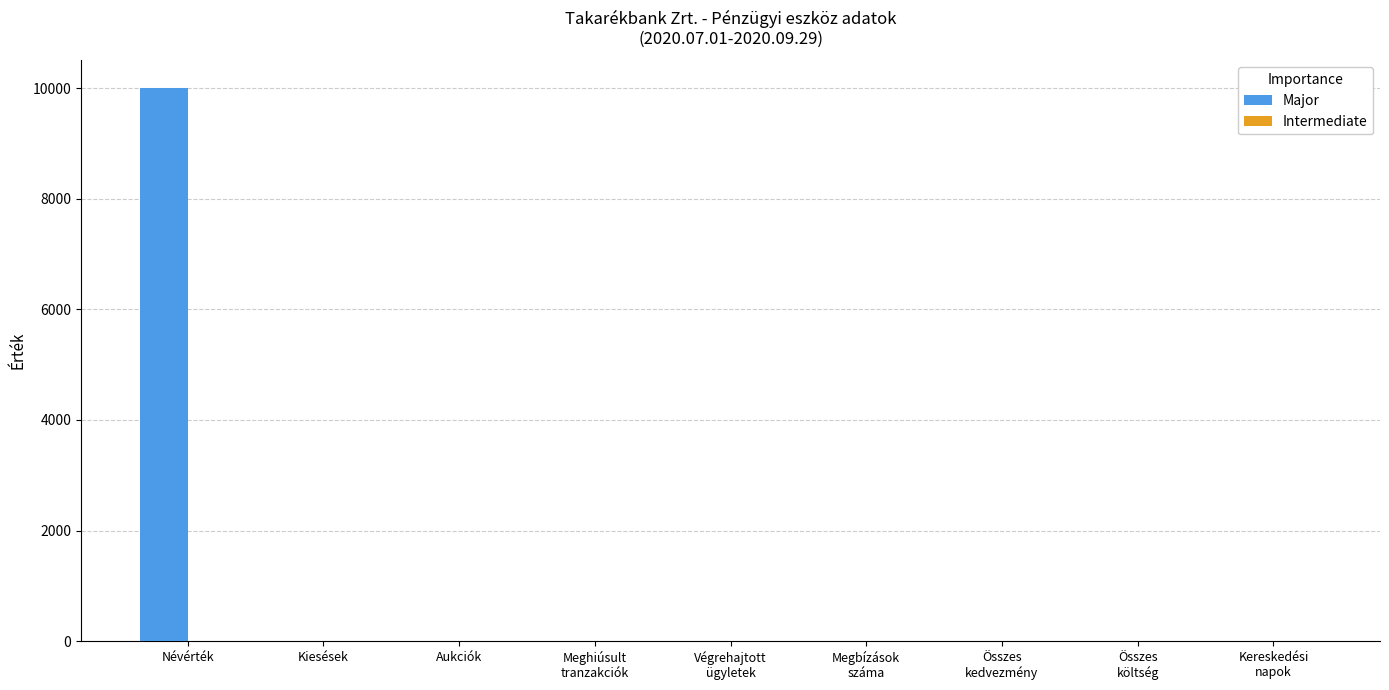

Is it true that the value at Aukciók is 0?

True